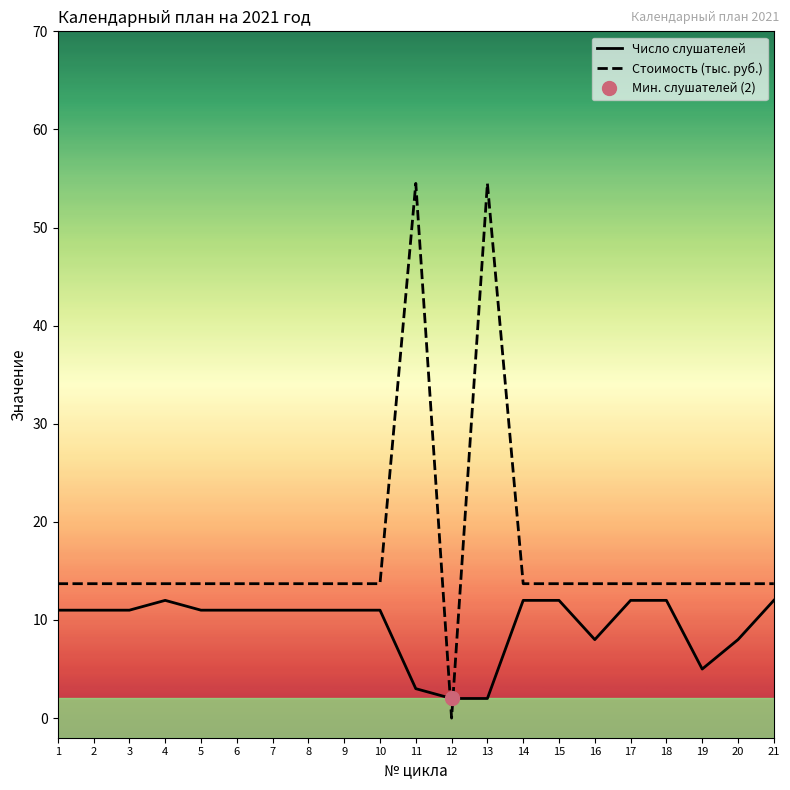

At which label is Число слушателей closest to 7?

16